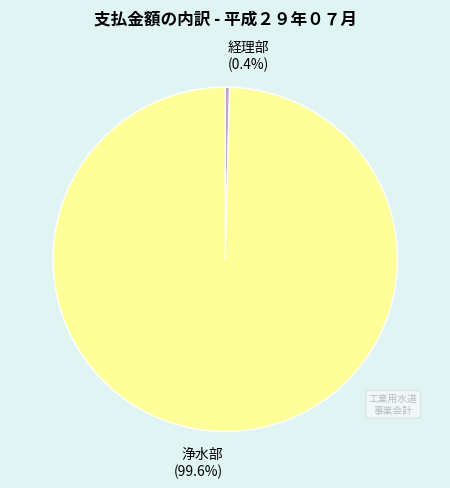

Between 浄水部 (99.6%) and 経理部 (0.4%), which is larger?

浄水部 (99.6%)